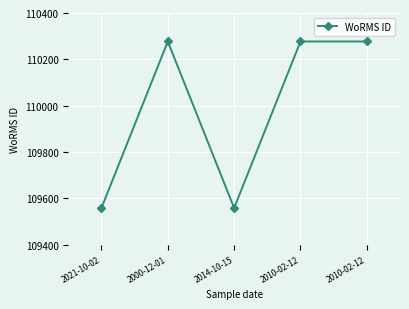

Rank the categories by value from highest to lowest.

2000-12-01, 2010-02-12, 2010-02-12, 2021-10-02, 2014-10-15